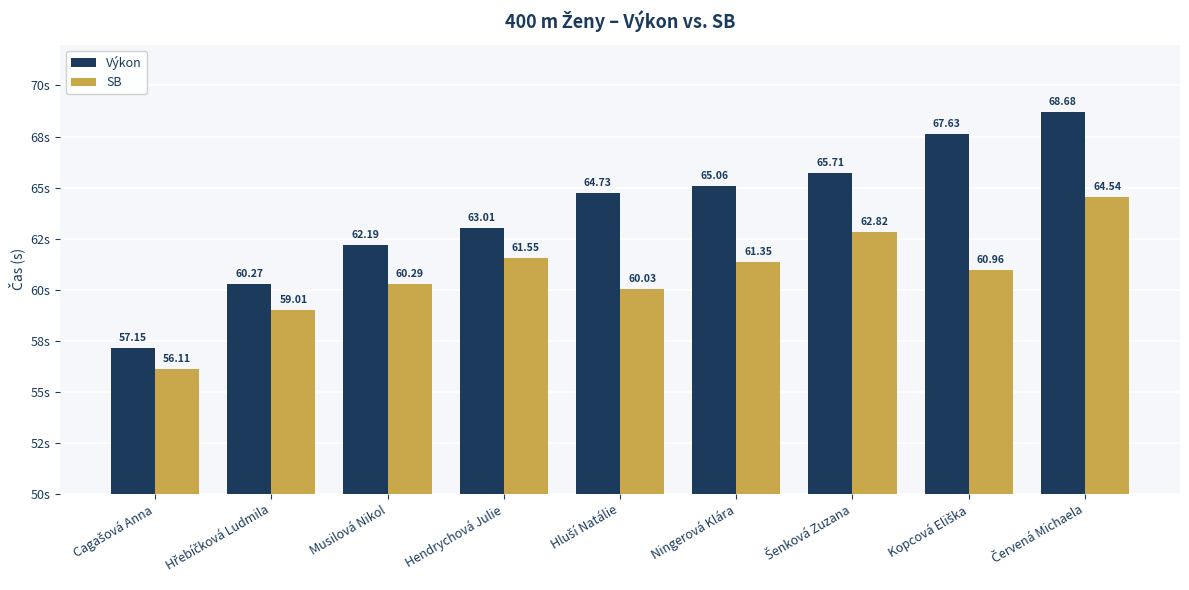

Does the chart contain any negative values?

No